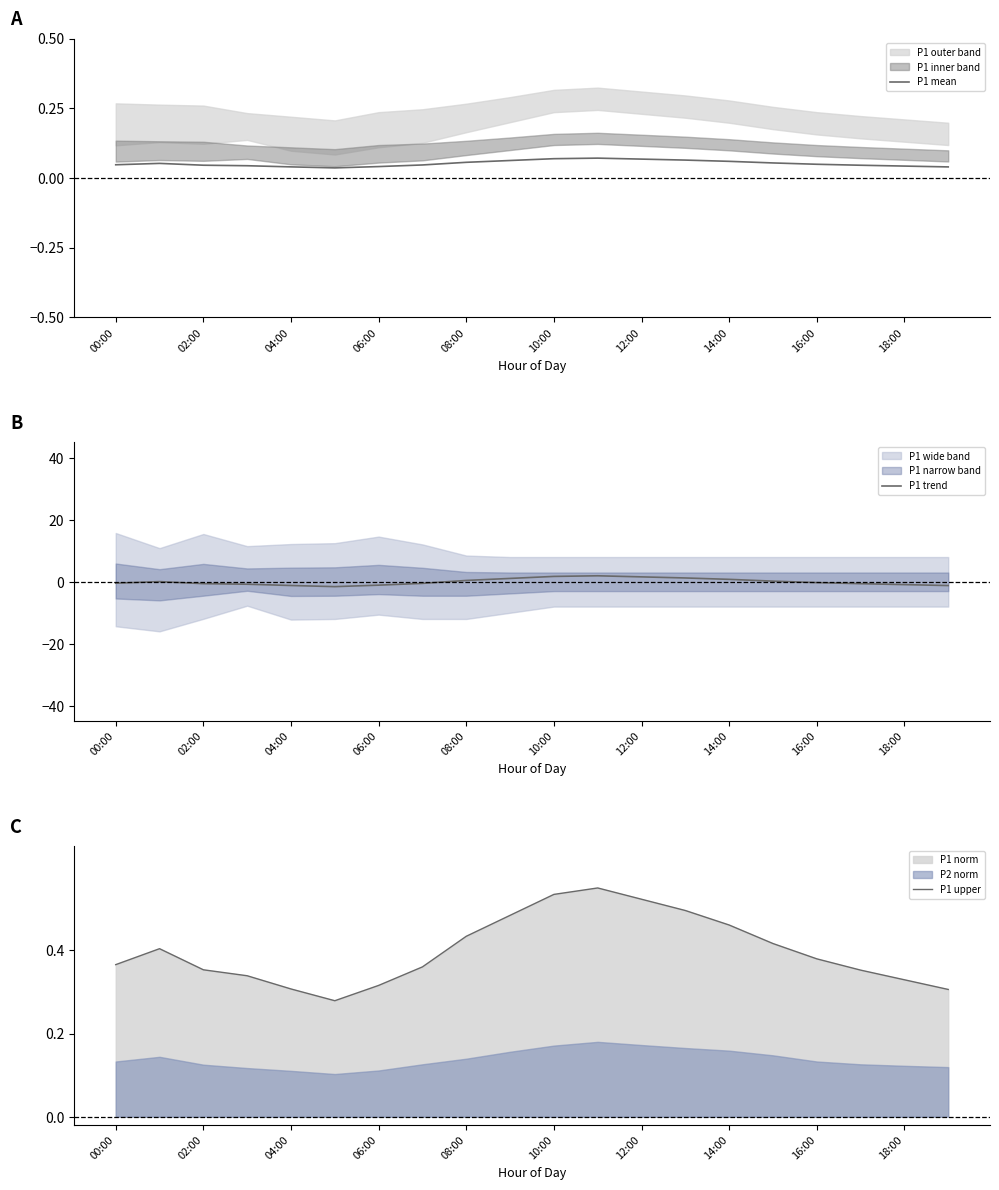

What is the difference between the second highest and minimum values in the P1 upper series?

0.3